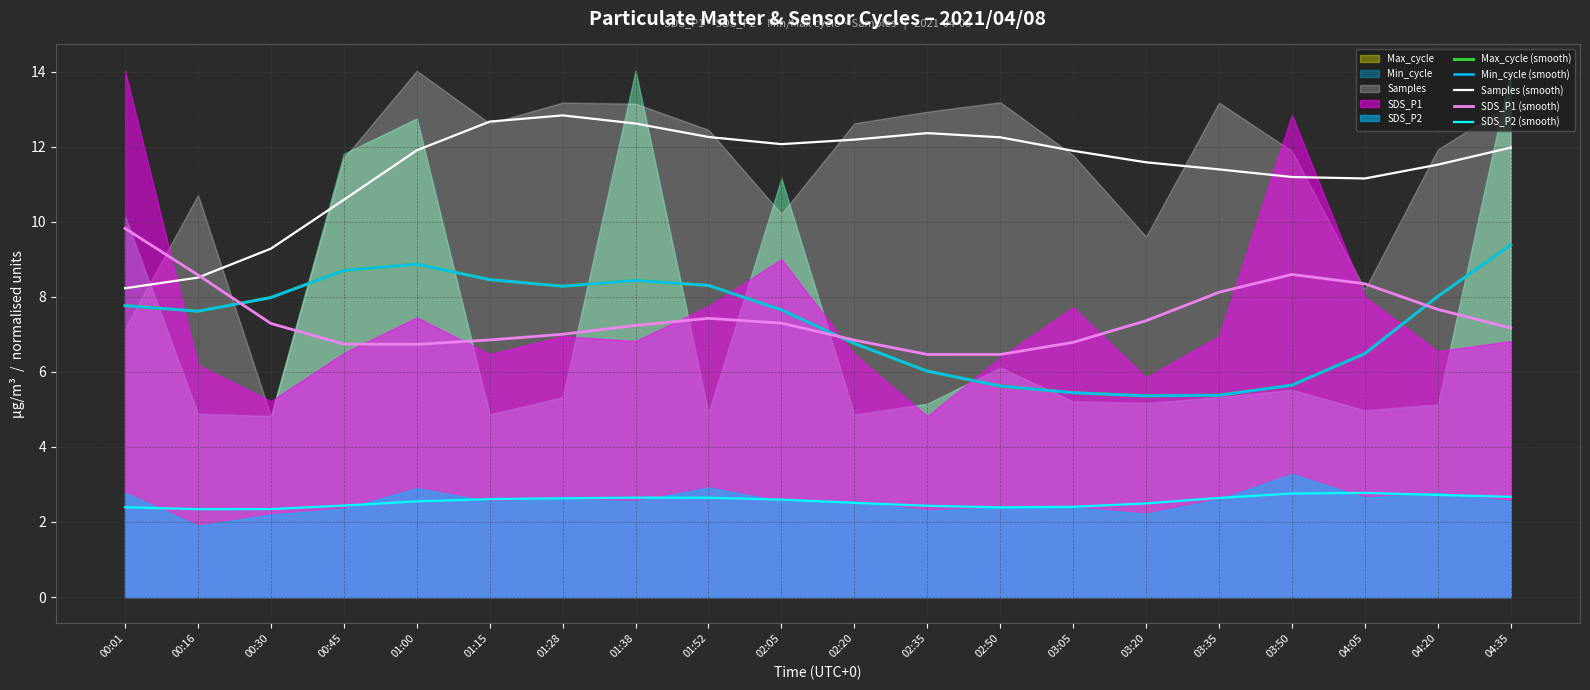

True or false: Min_cycle (smooth) has a value of 7.7 at 02:05.

True